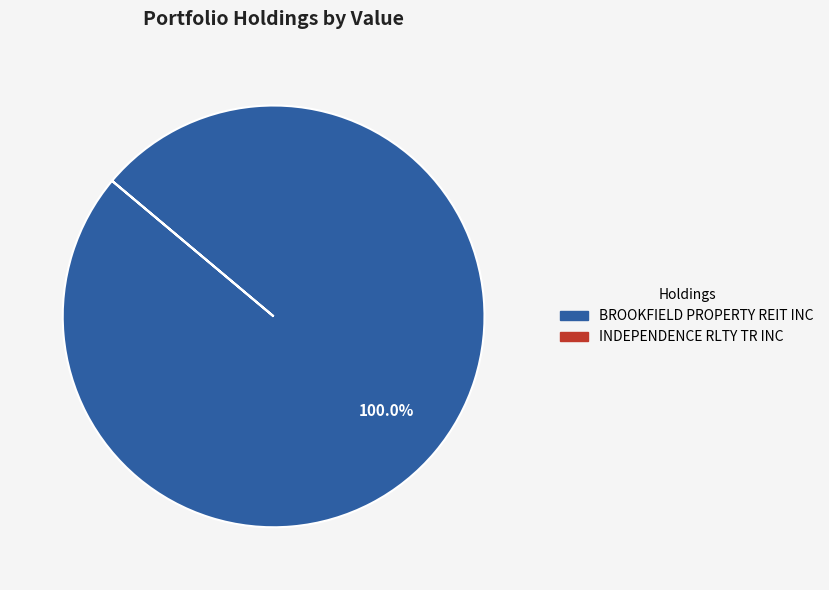

What is the largest slice in the pie chart?

BROOKFIELD PROPERTY REIT INC